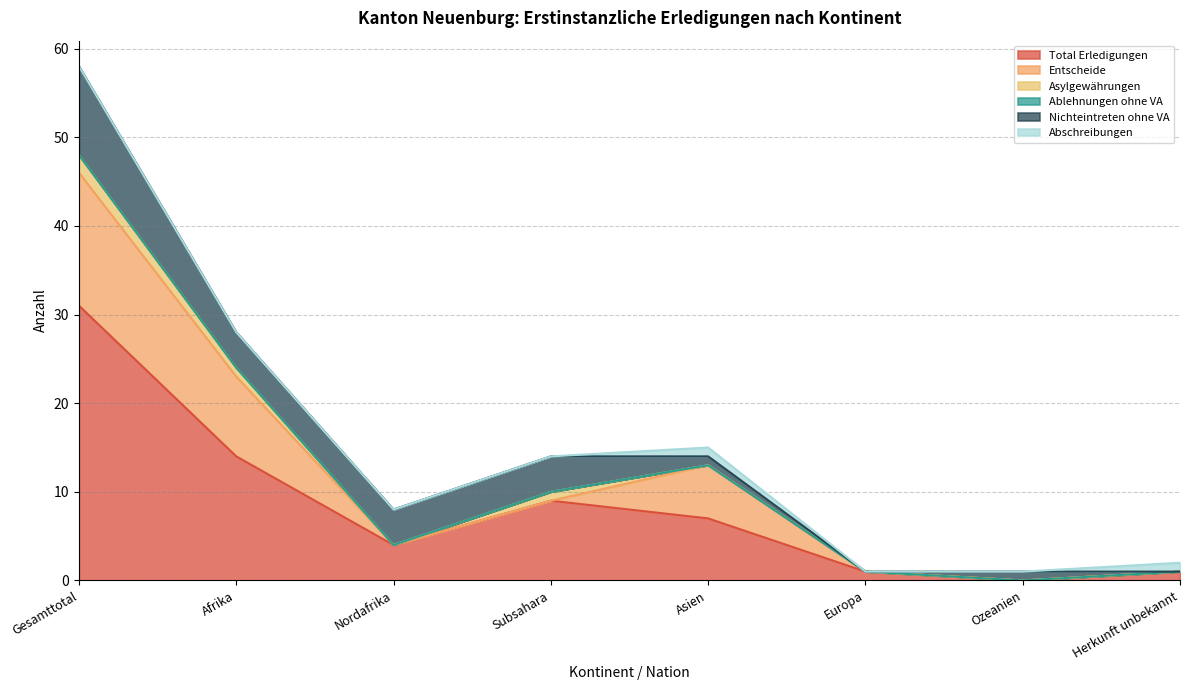

Between Subsahara and Ozeanien, which series saw the biggest shift?

Total Erledigungen